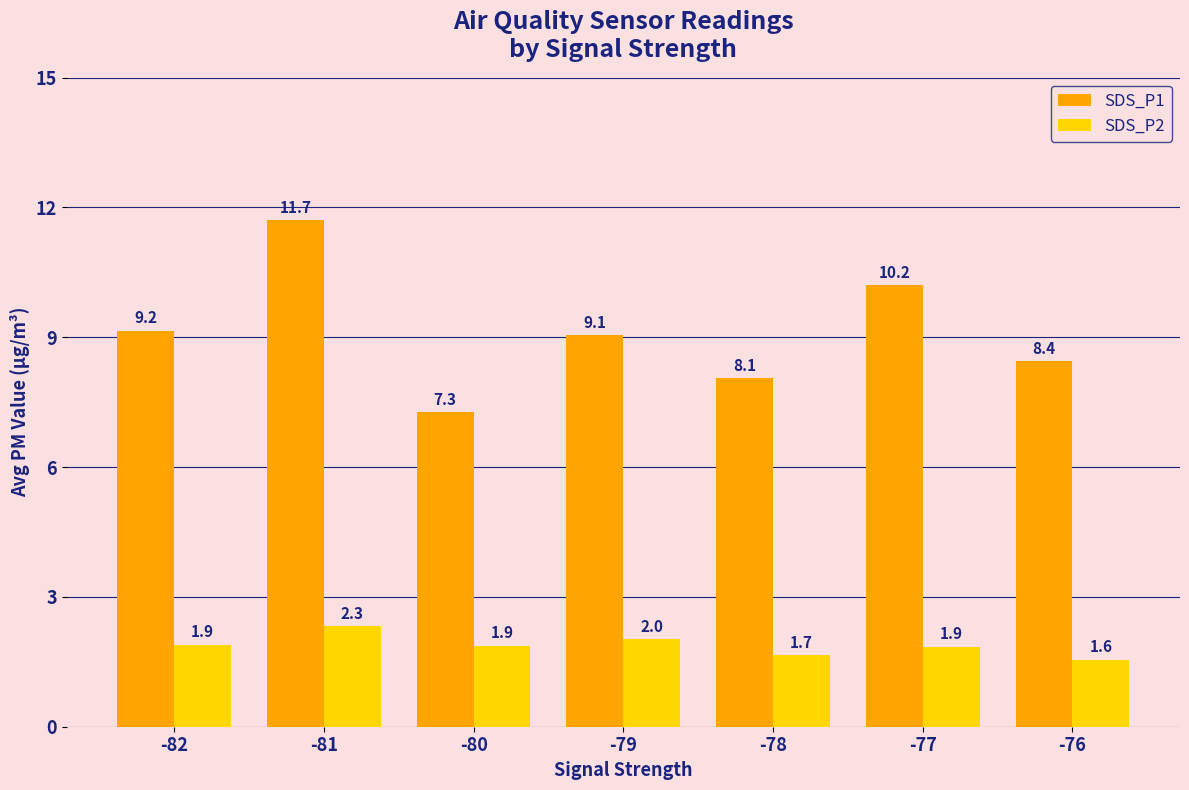

Which series has the largest range (max minus min)?

SDS_P1